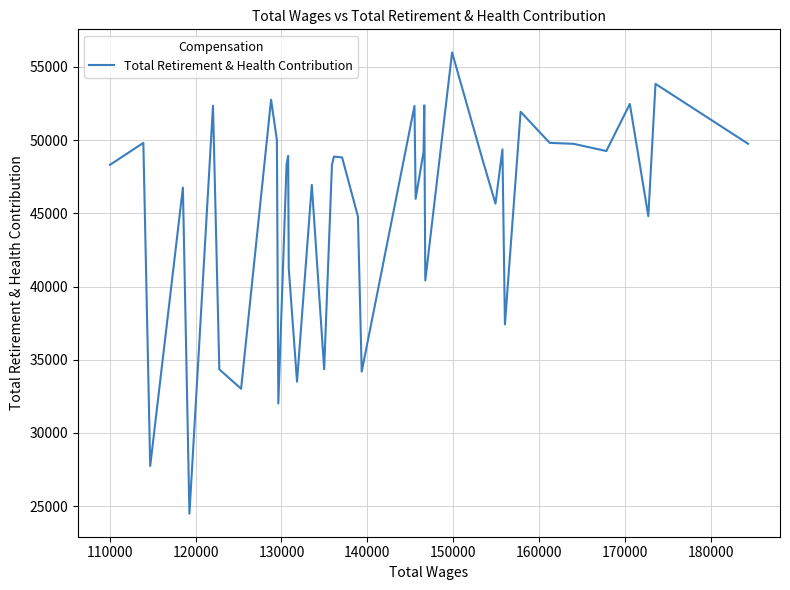

What is the minimum value shown in the chart?

24483